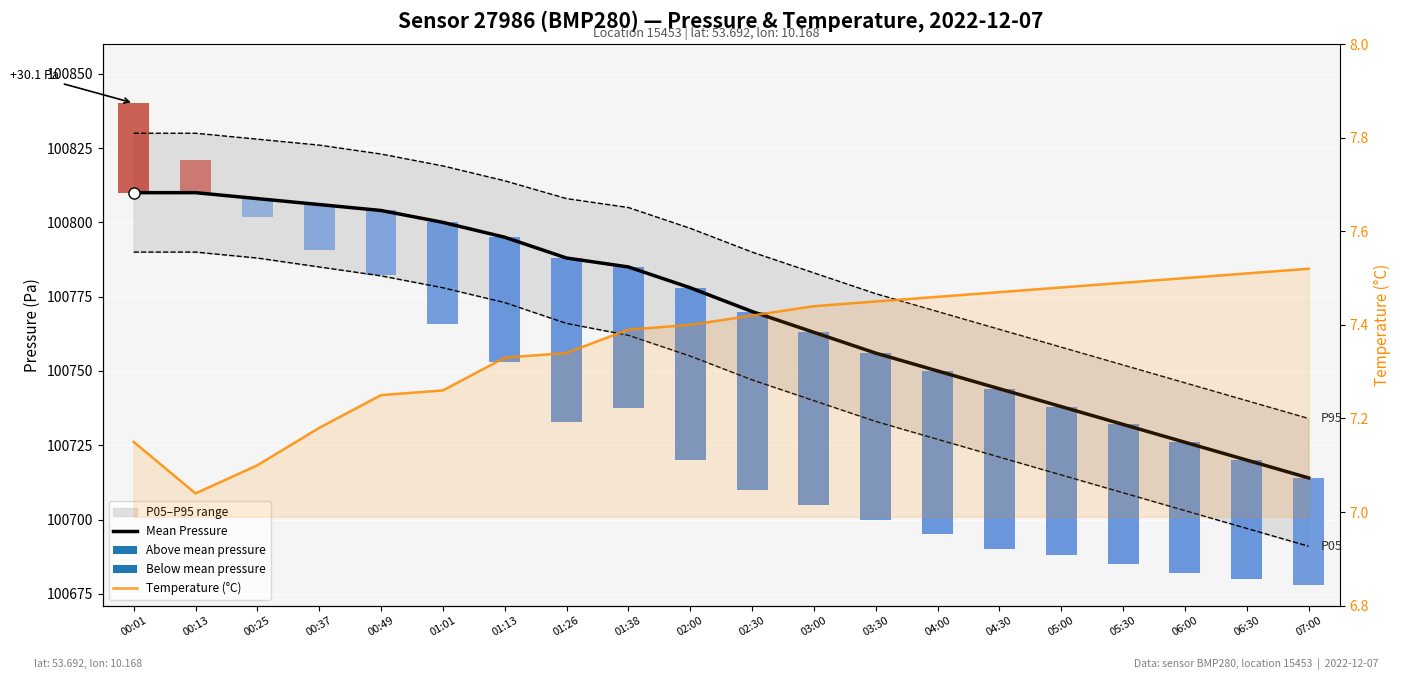

What is the label of the 1st bar from the left?

00:01